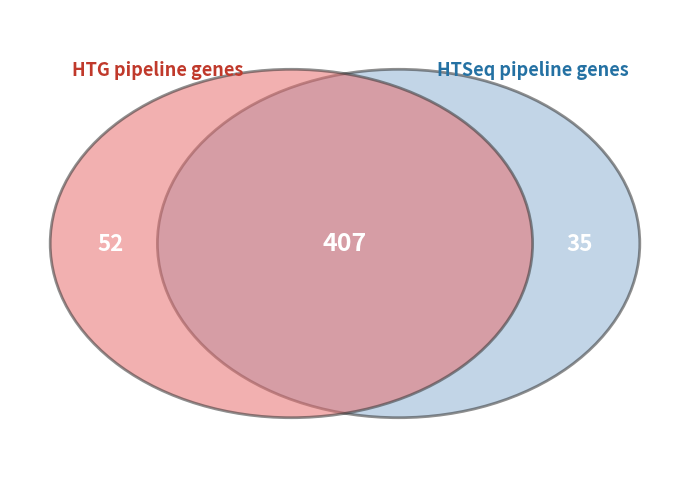

Between 9 and 7, which is larger?

9